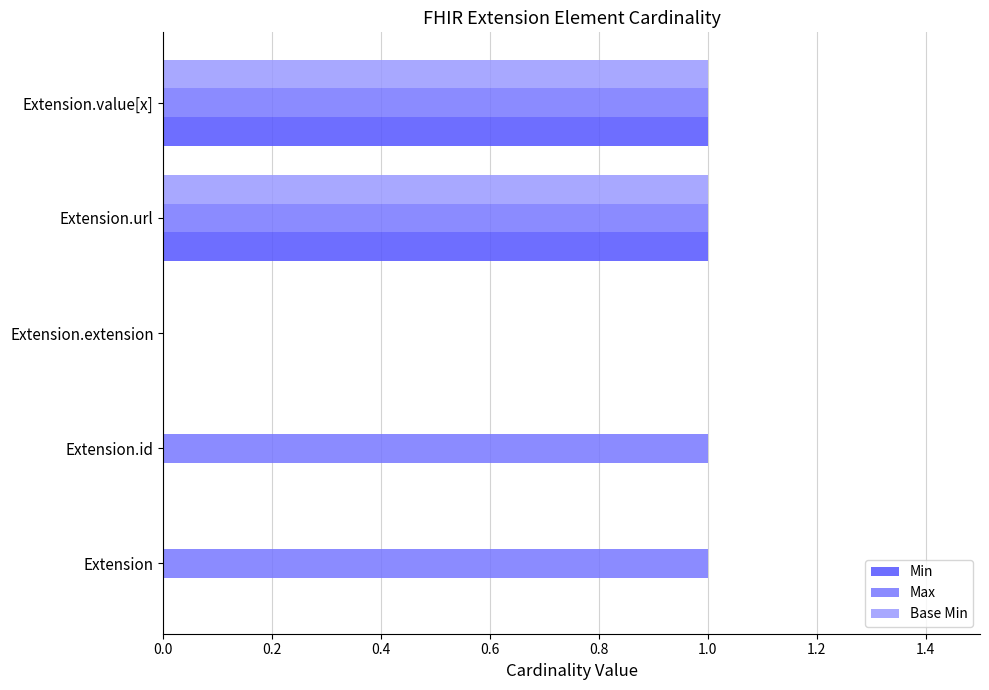

The value of Base Min at Extension.value[x] is 1. True or false?

True